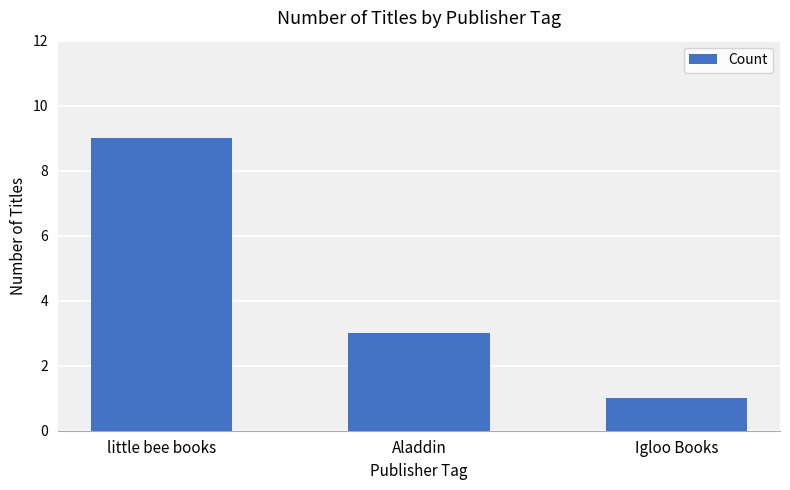

What is the change in value from Aladdin to Igloo Books?

-2